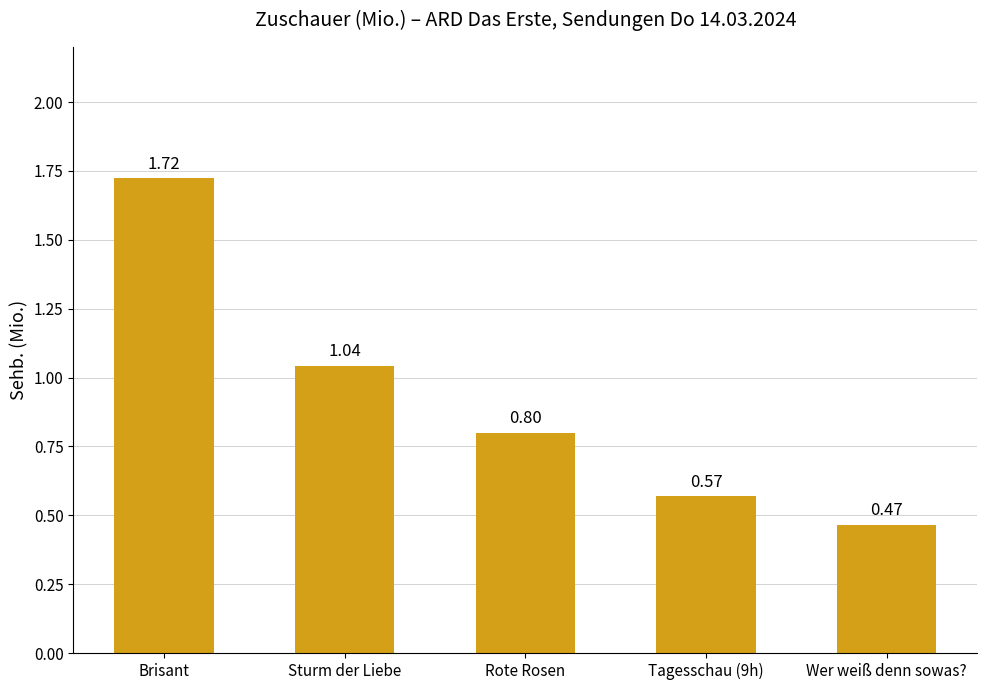

The value at Wer weiß denn sowas? is 0.8. True or false?

False